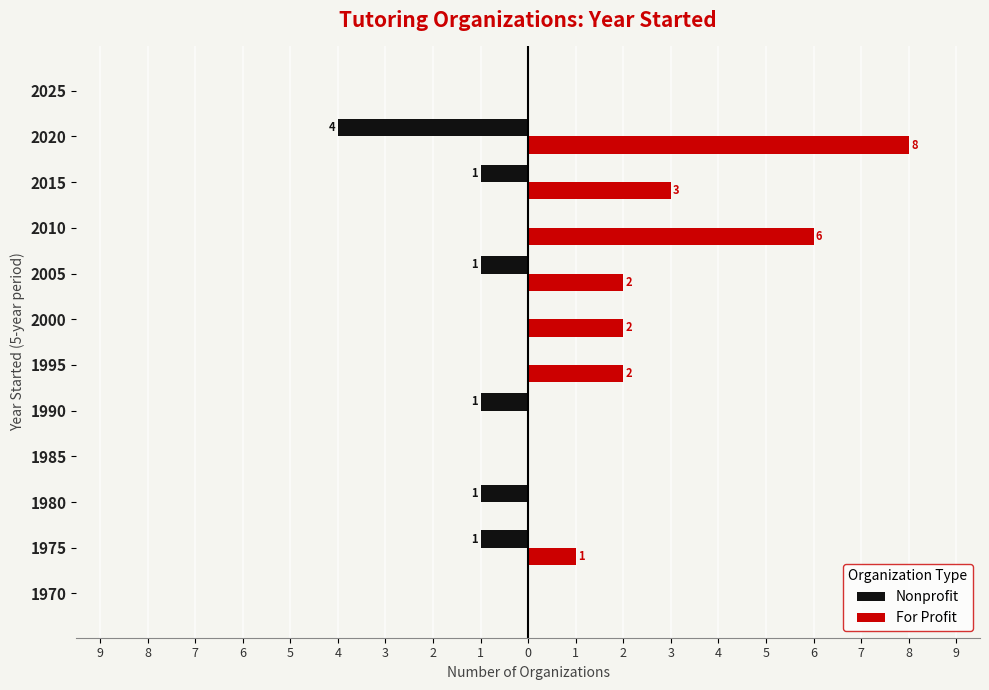

What are all the series names shown in the legend?

Nonprofit, For Profit